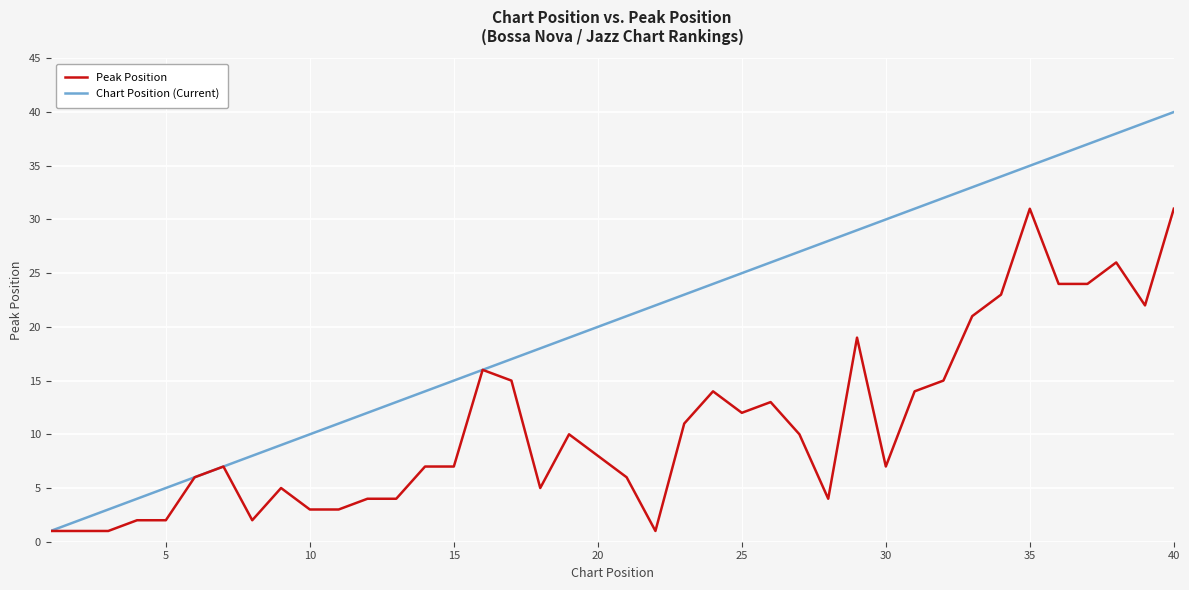

Which series has the largest total across all categories?

Chart Position (Current)